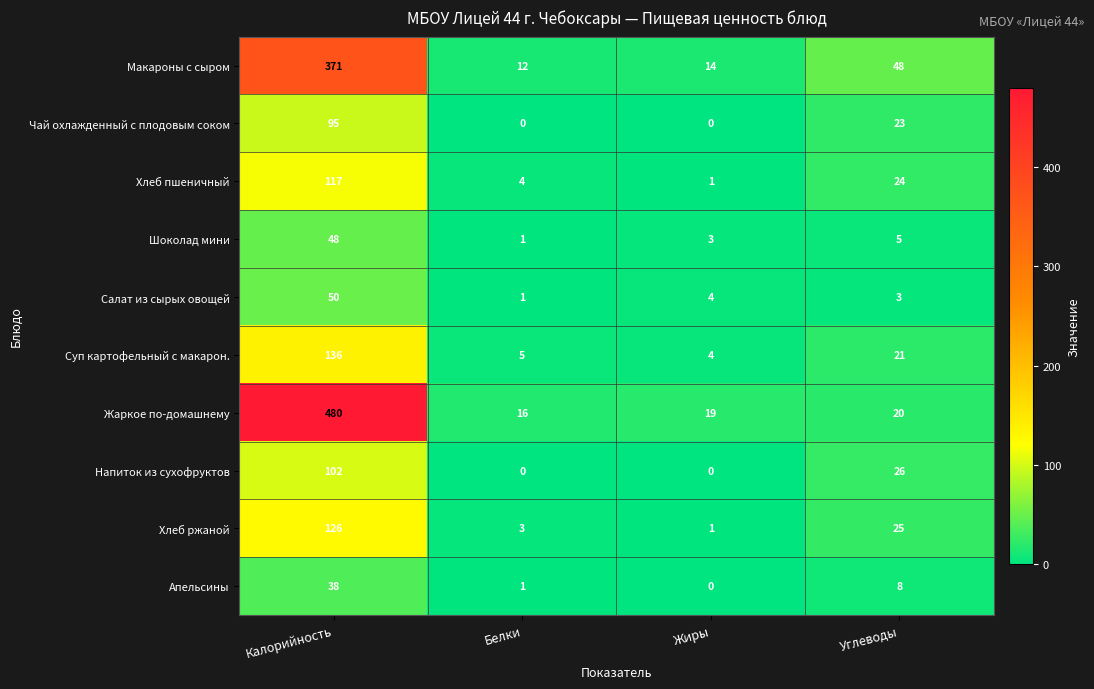

What is the difference between the maximum and second lowest values in the Хлеб пшеничный series?

113